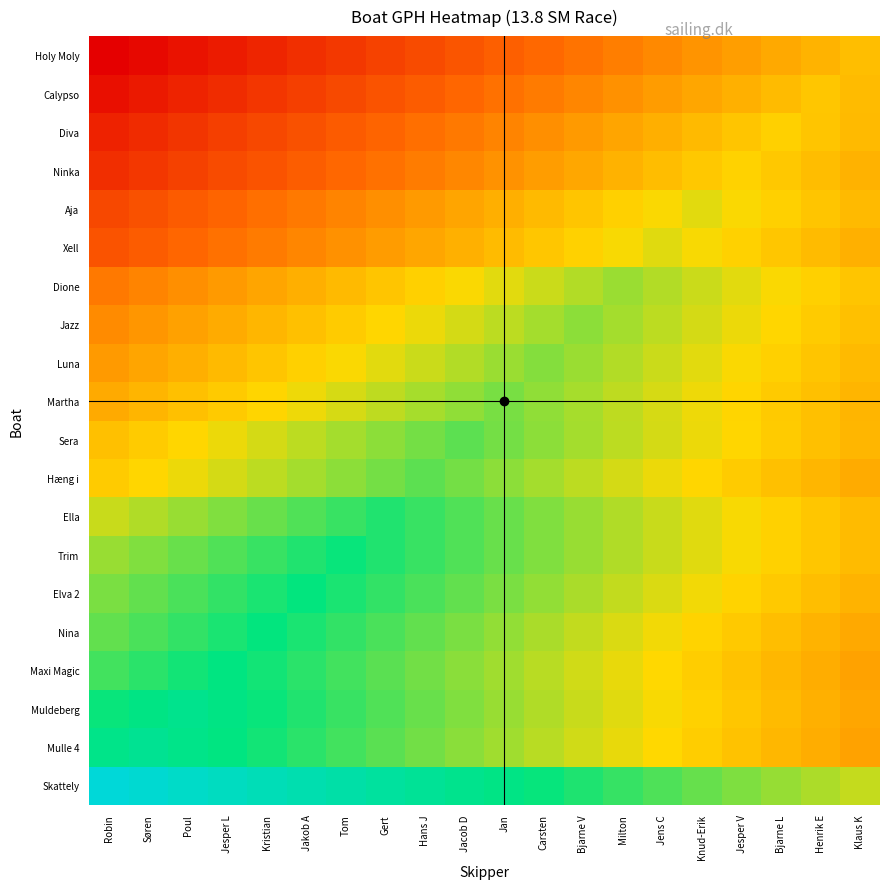

What is the total value across all series at Gert?

12393